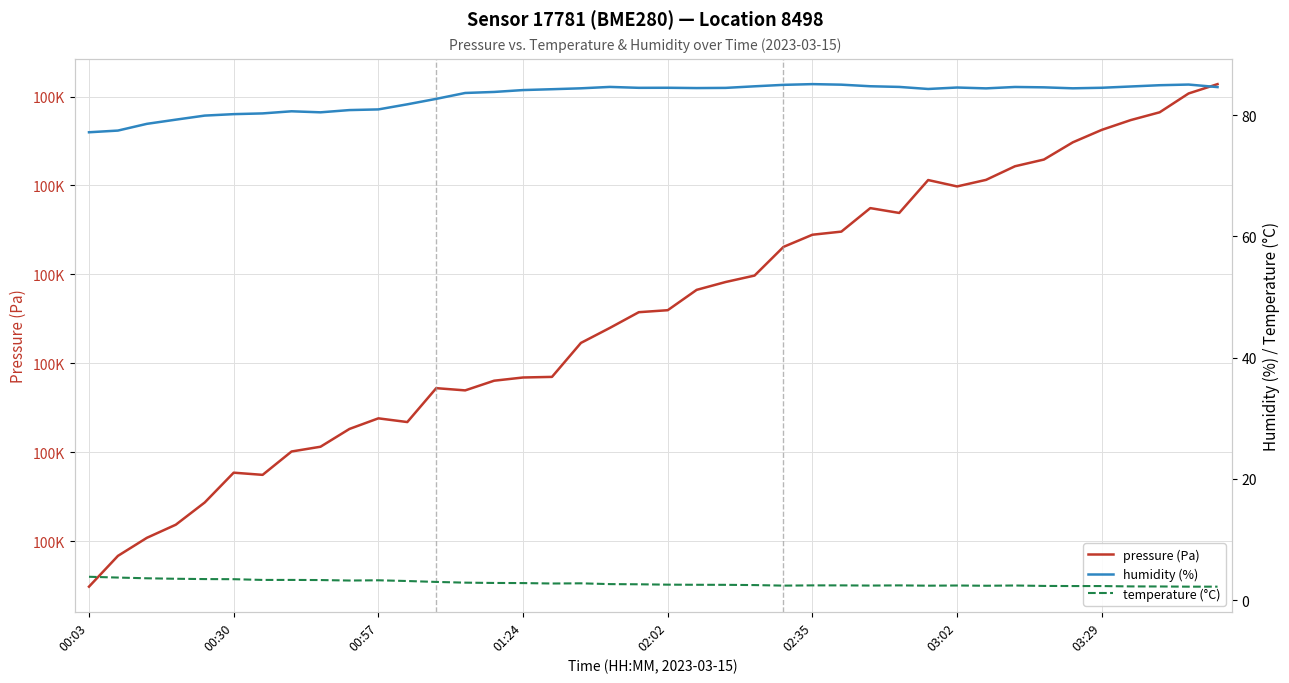

What is the value of the humidity (%) point at the 24th from the left?

84.8